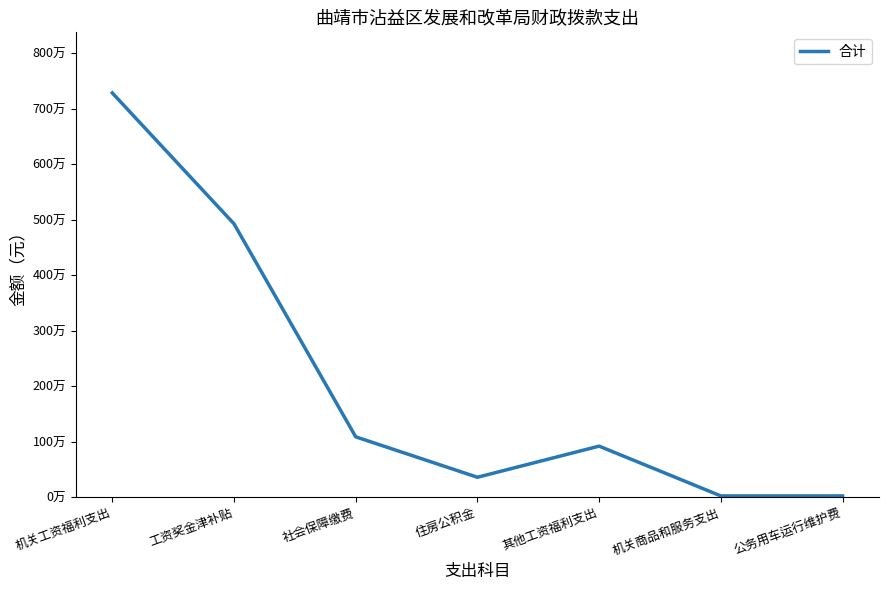

What is the difference between the maximum and minimum values?

7262801